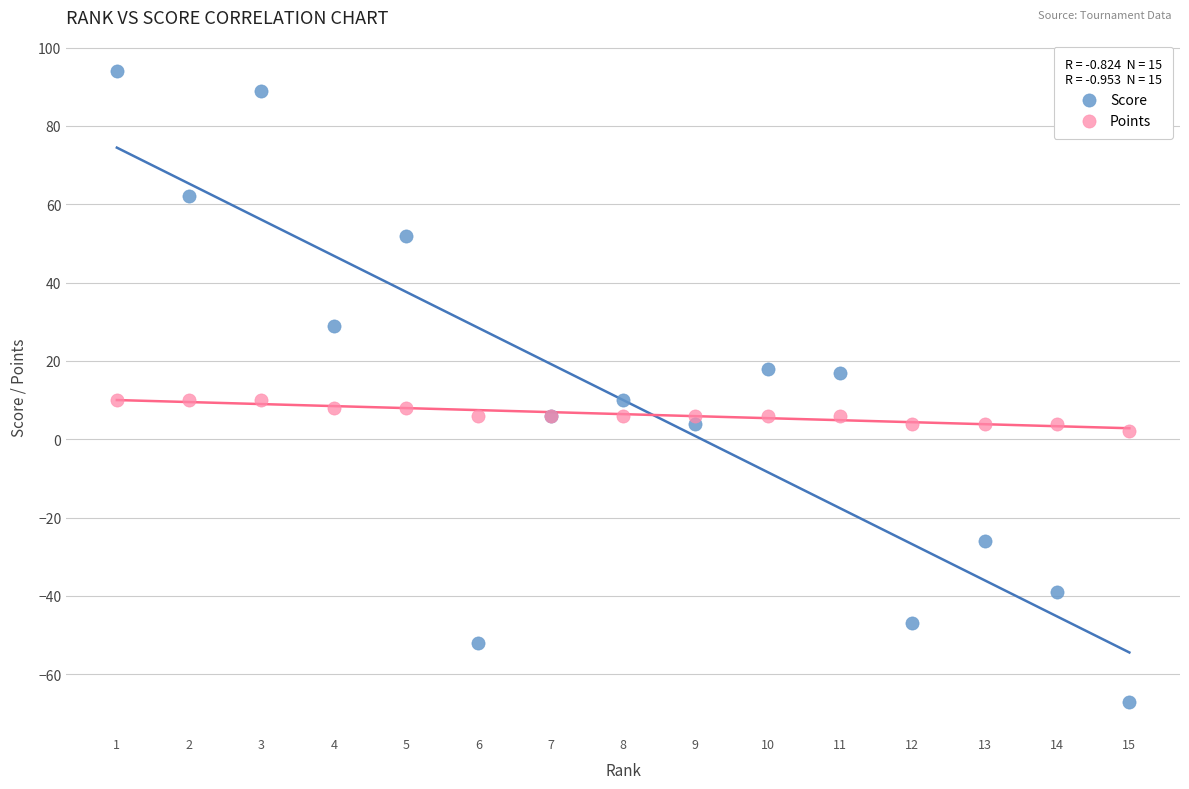

What is the X range (max minus min) for the scatter plot?

14